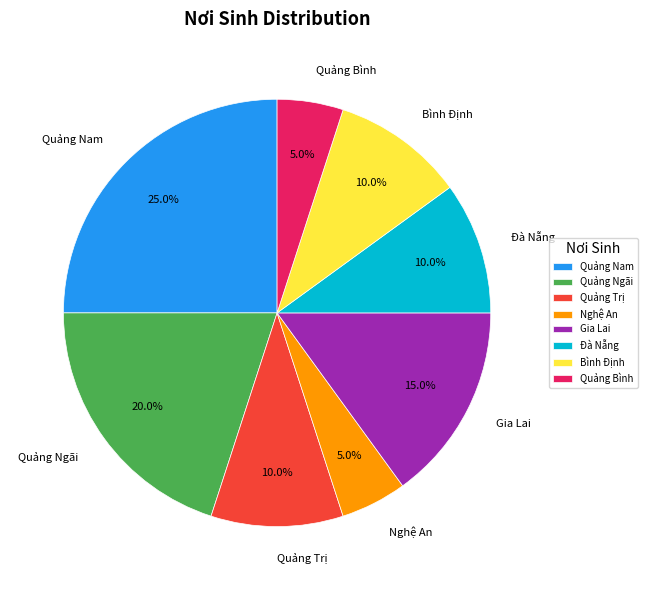

Which slice is the largest?

Quảng Nam